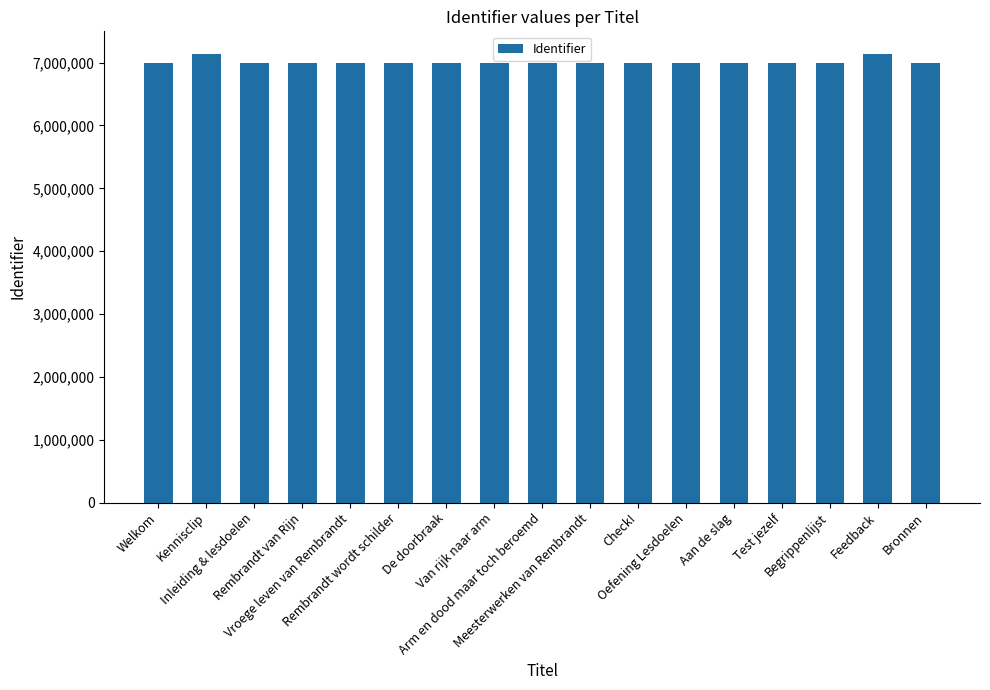

What is the label of the 6th bar from the right?

Oefening Lesdoelen